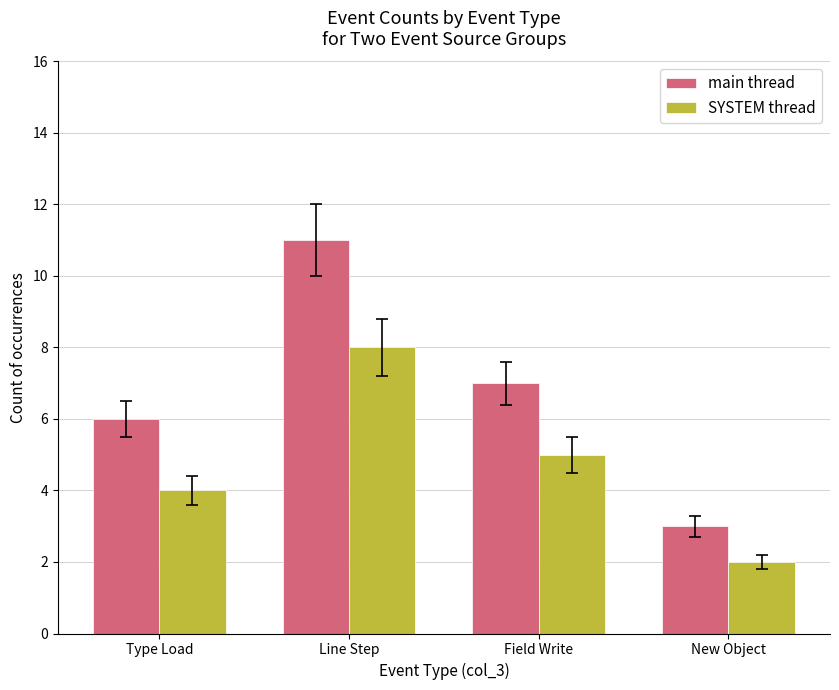

Which category has the lowest value across all series?

New Object